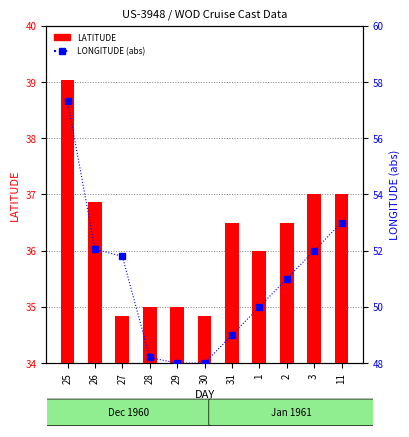

Which series has the largest range (max minus min)?

LONGITUDE (abs)